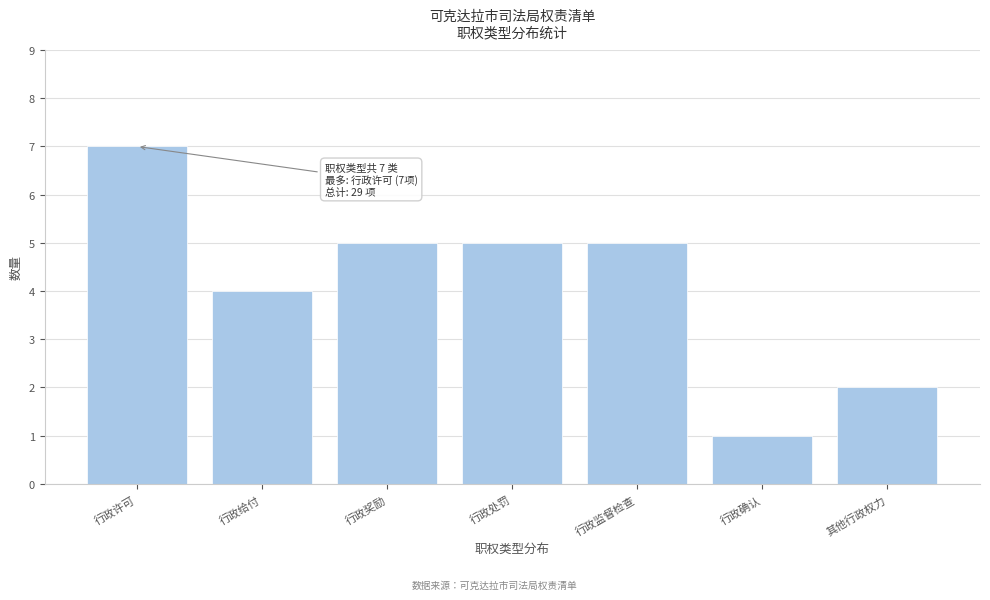

Reading left to right, what are all the values shown in this chart?

7	4	5	5	5	1	2